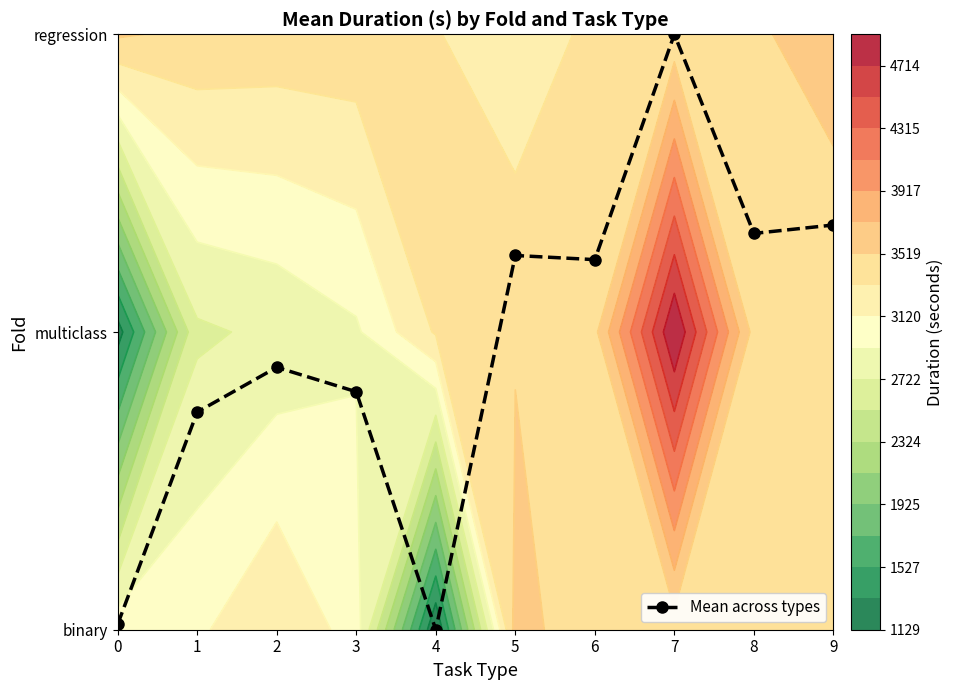

Where does the data first go above 1?

5